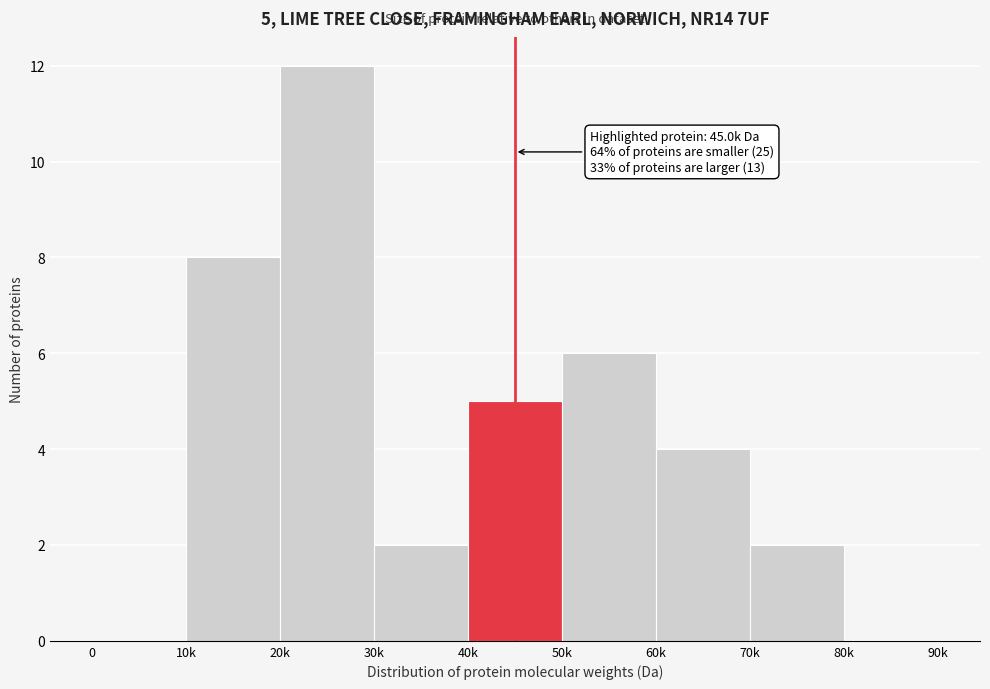

Reading right to left, transcribe all the data shown in this chart.

80k=0	70k=2	60k=4	50k=6	40k=5	30k=2	20k=12	10k=8	0=0